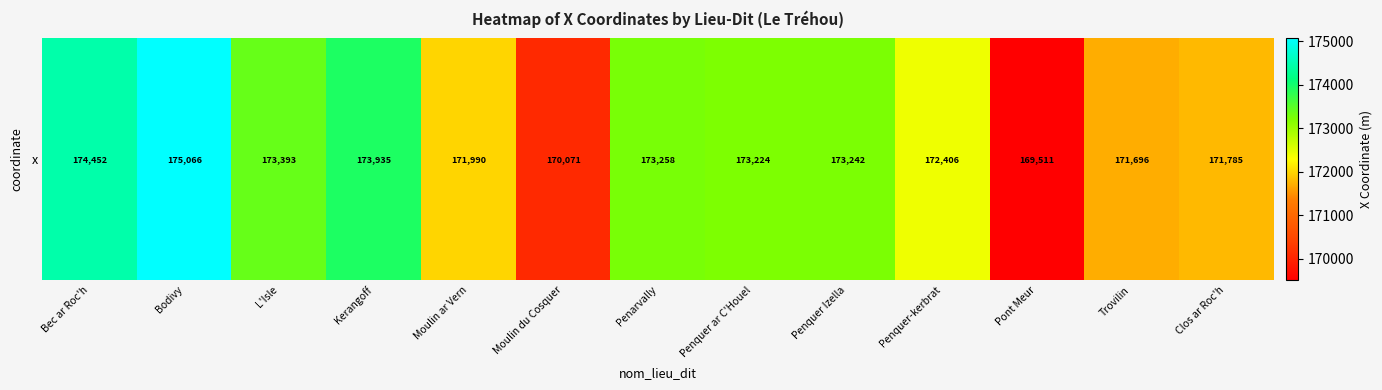

Reading left to right, transcribe all the data shown in this chart.

174452.2	175066.2	173392.9	173935.4	171989.6	170071.2	173258.1	173223.9	173241.9	172406.2	169511.3	171696.4	171785.5